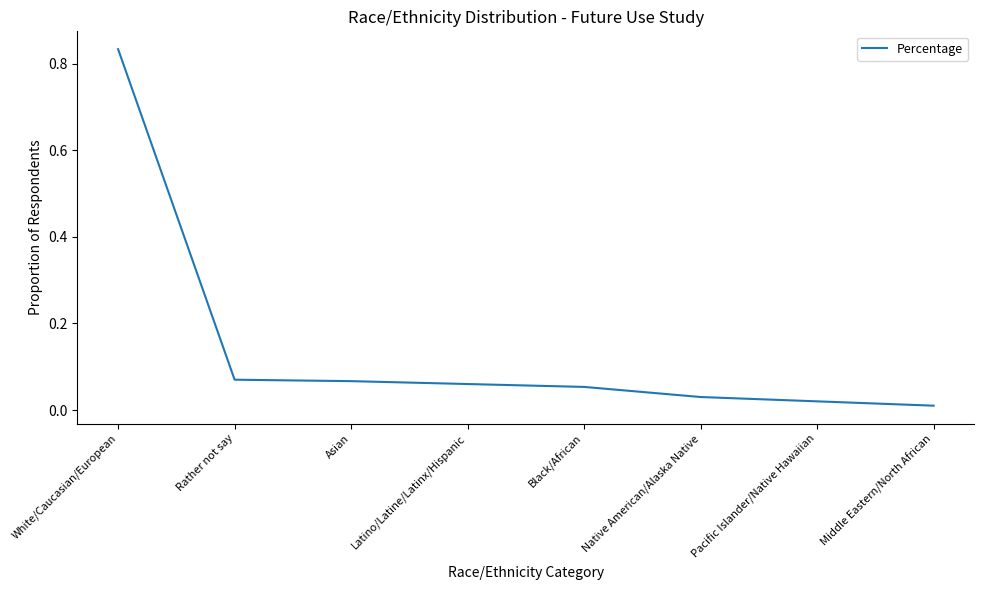

At which category does the chart reach its peak across all series?

White/Caucasian/European